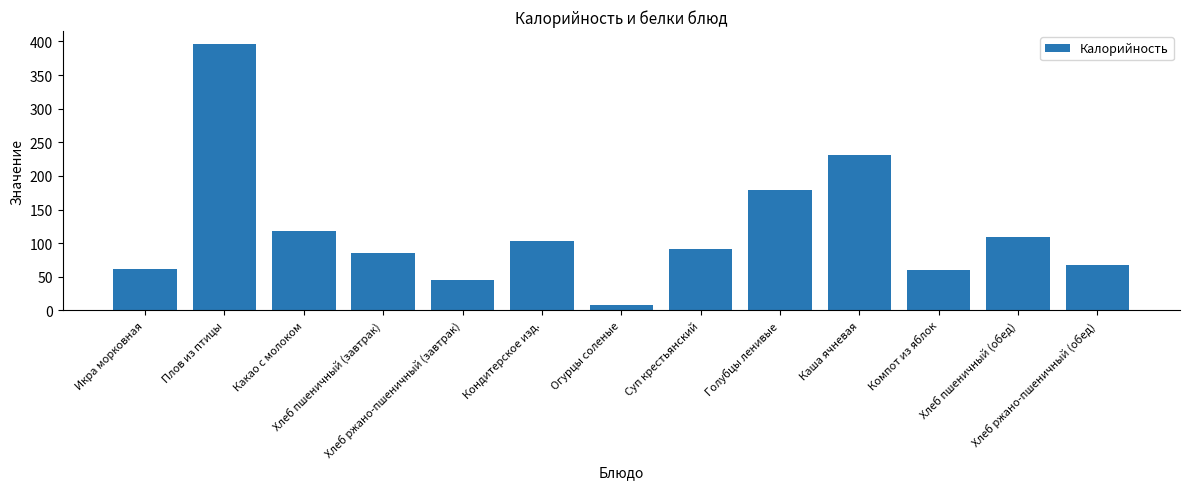

What is the maximum value shown in the chart?

395.6